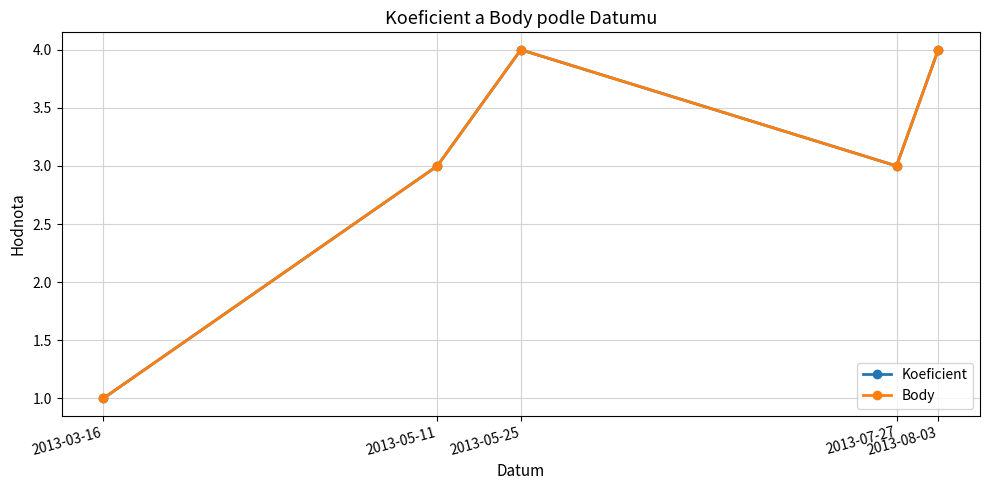

The Koeficient series shows 1 at 2013-03-16. True or false?

True